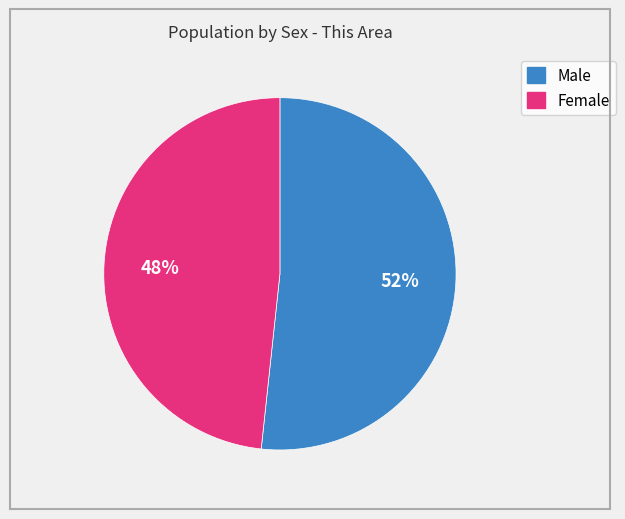

Approximately how many times larger is the value at Male compared to Female?

1.1